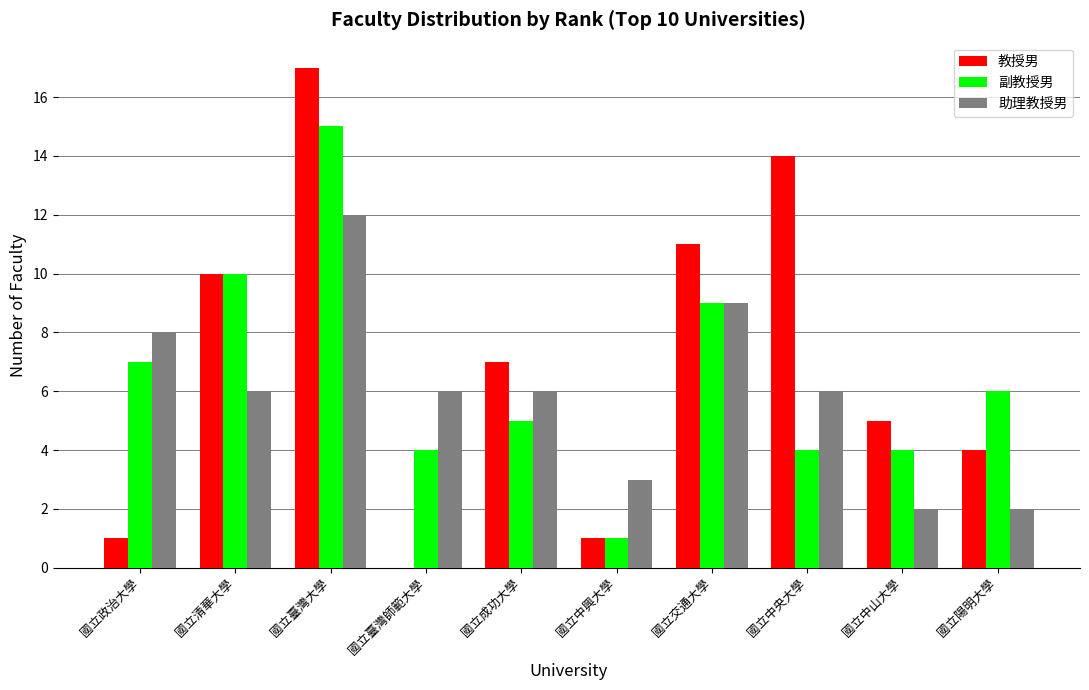

What is the maximum value shown in the chart?

17